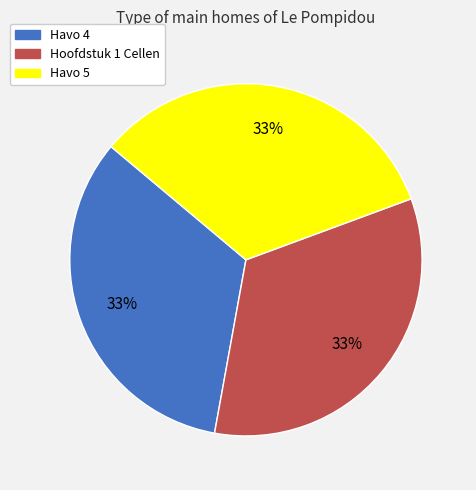

True or false: Havo 5 accounts for 33% of the total.

True